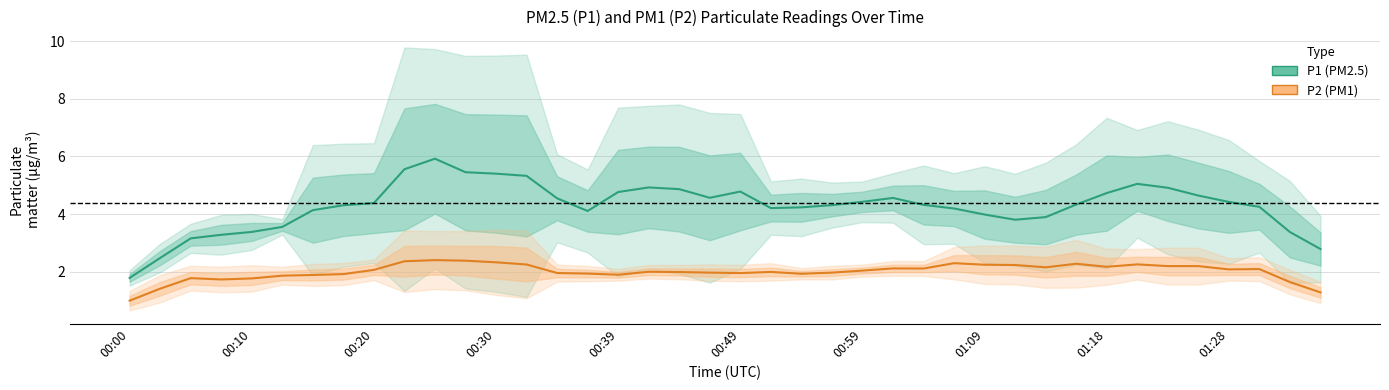

True or false: P1 (PM2.5) has a value of 5.6 at 38.

False